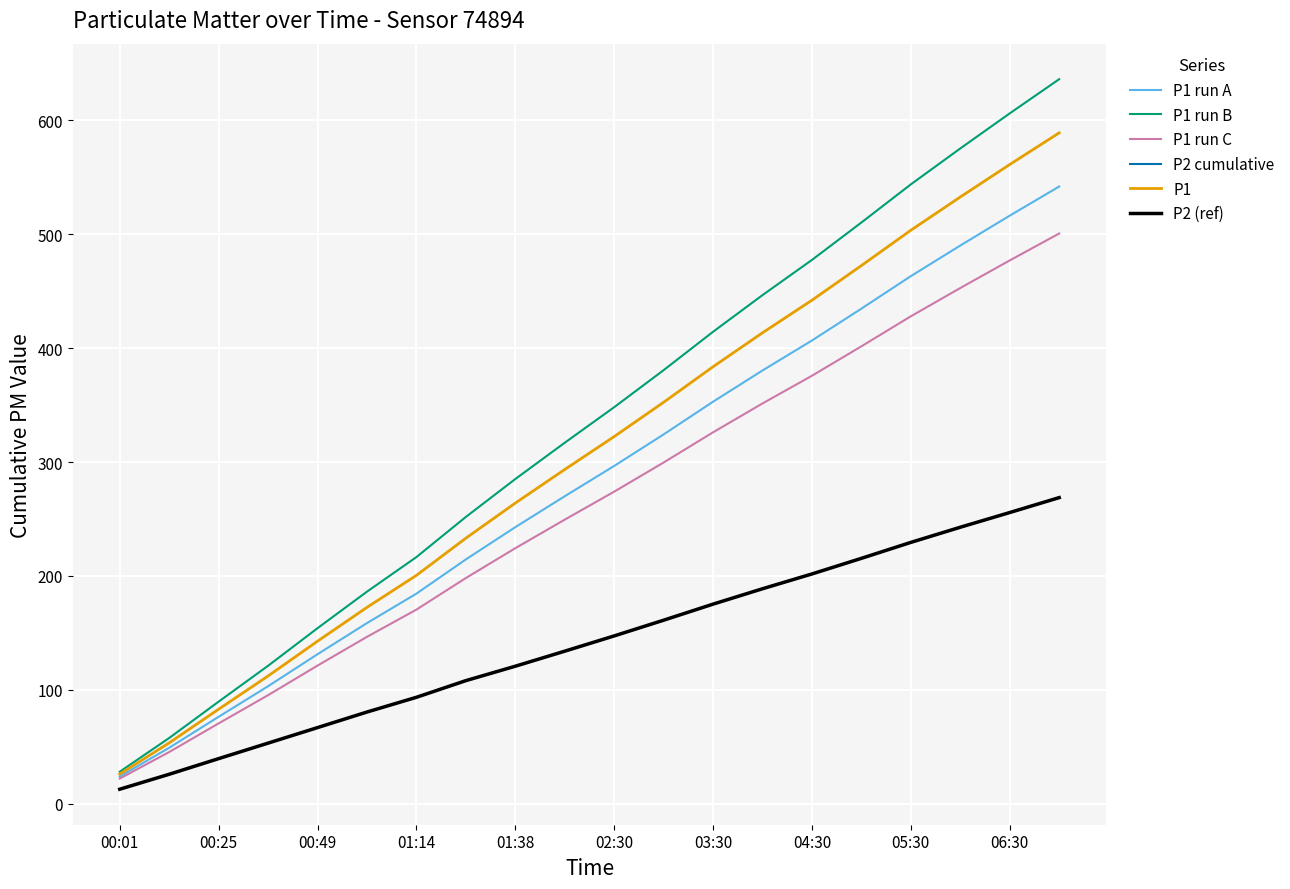

True or false: P1 run A and P2 cumulative intersect in this chart.

False